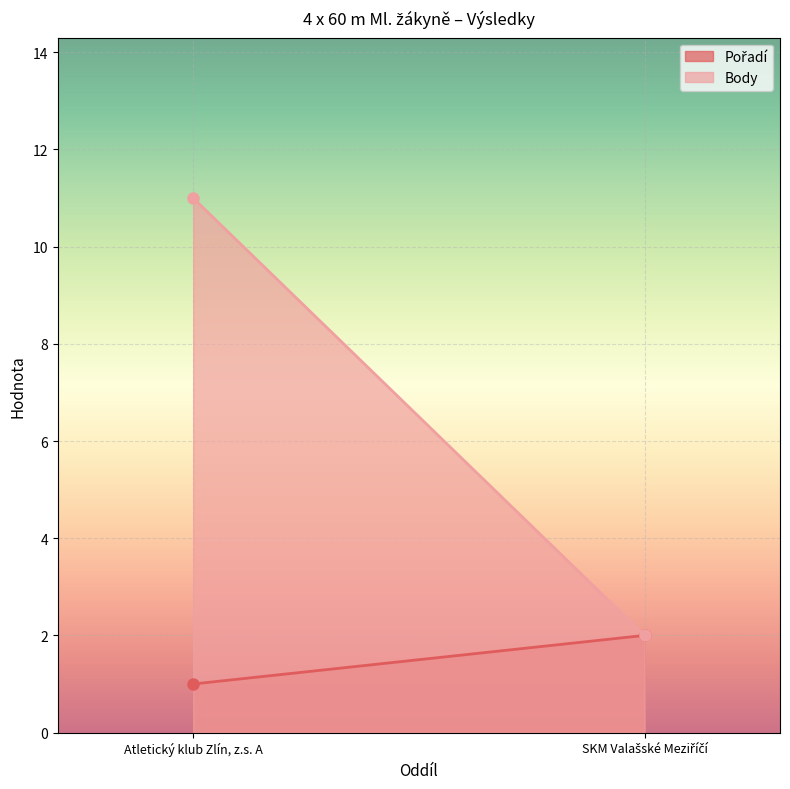

Rank the series at Atletický klub Zlín, z.s. A from lowest to highest value.

Pořadí, Body